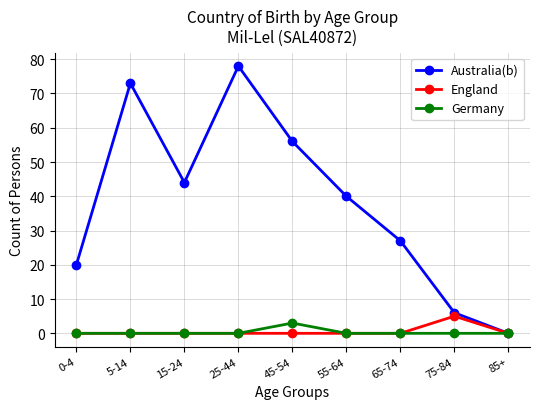

How many interior local peaks does the Australia(b) series have?

2